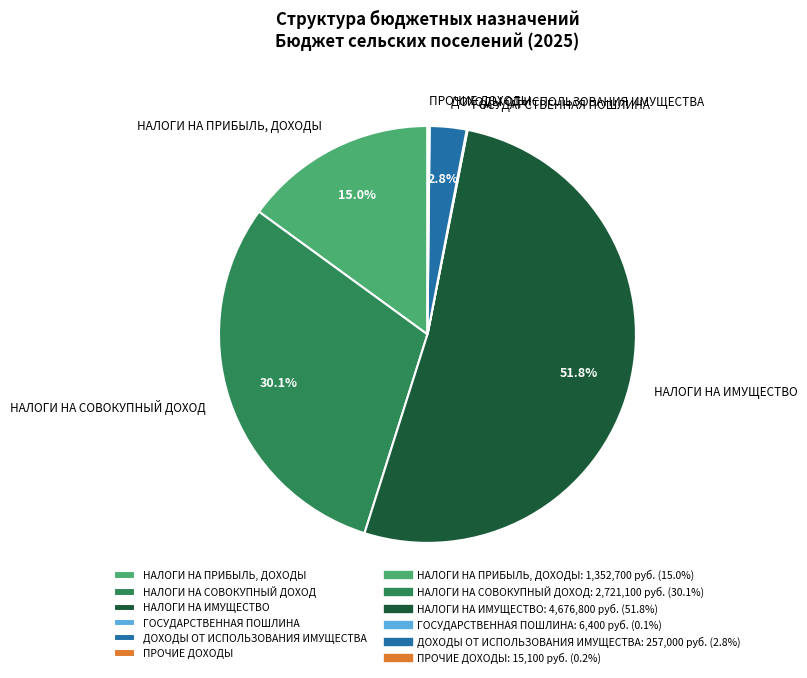

Which has a higher value, НАЛОГИ НА ПРИБЫЛЬ, ДОХОДЫ or ДОХОДЫ ОТ ИСПОЛЬЗОВАНИЯ ИМУЩЕСТВА?

НАЛОГИ НА ПРИБЫЛЬ, ДОХОДЫ